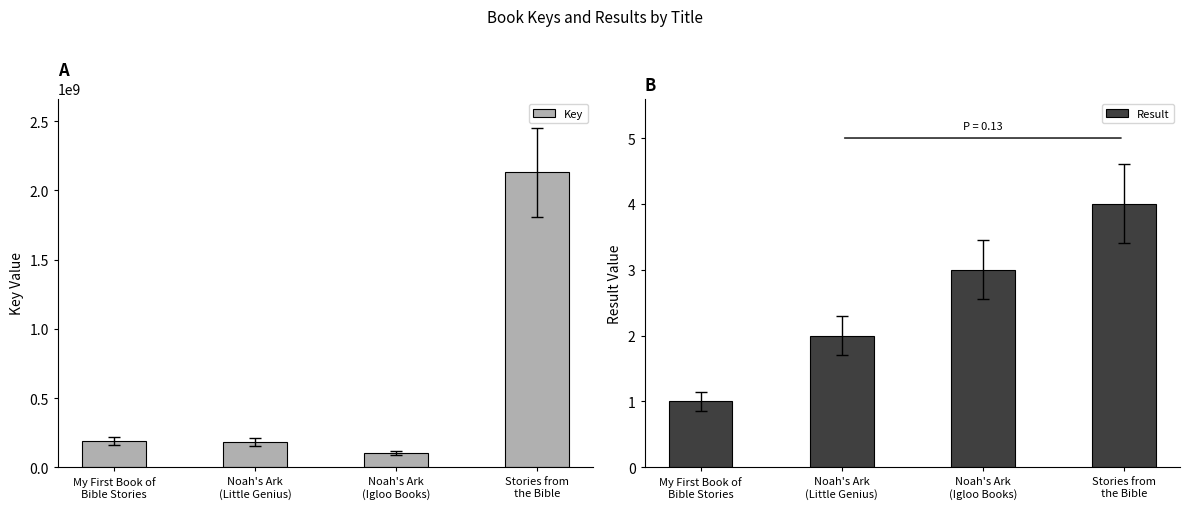

What is the maximum value for Key?

2130393732